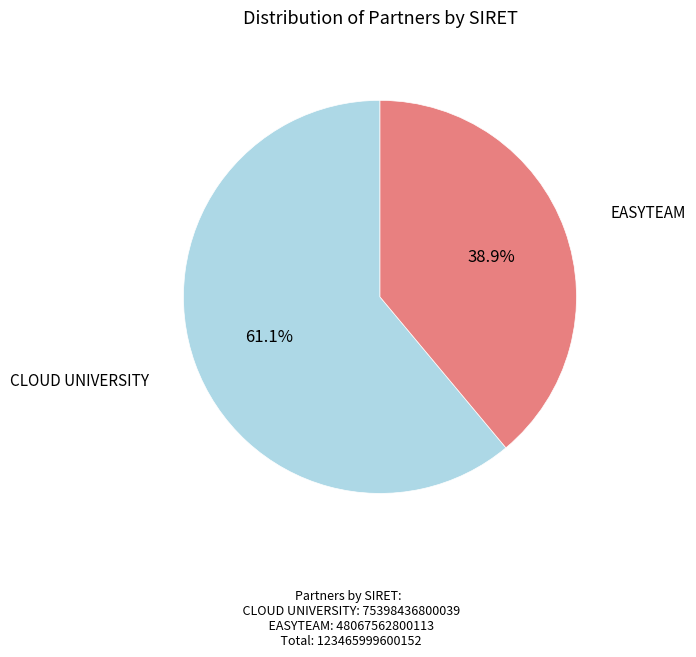

To the nearest percent, what percentage of the pie is EASYTEAM?

39%